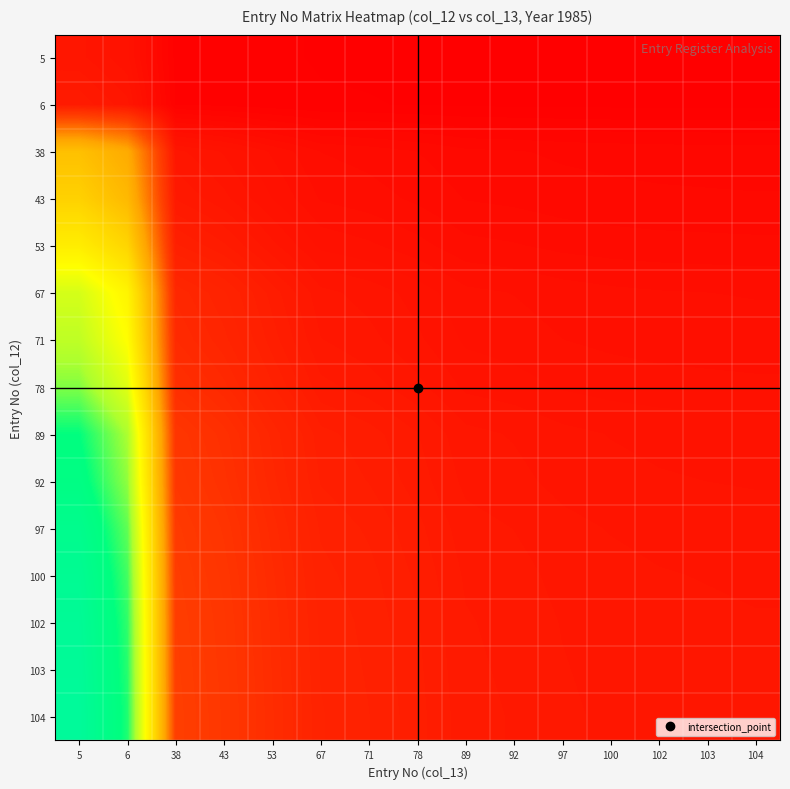

What is the spread (max minus min) of values at 78?

1.3